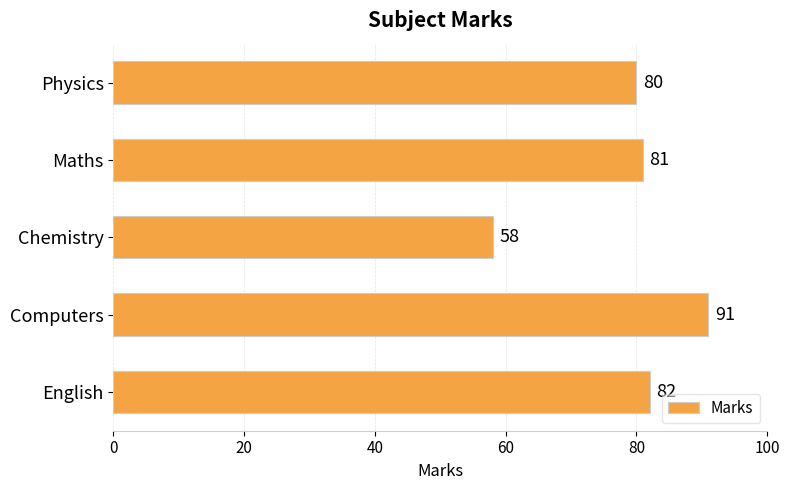

List the labels in order of value, largest first.

Computers, English, Maths, Physics, Chemistry